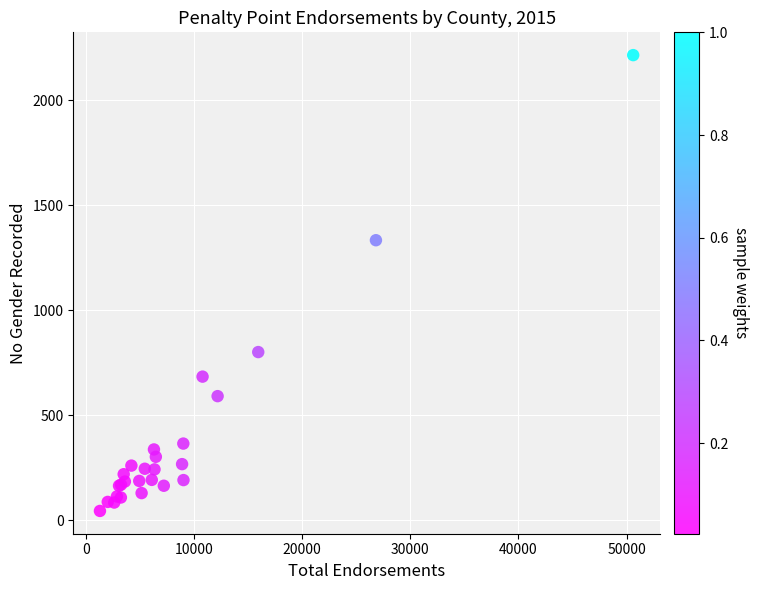

What Y value in the scatter plot is closest to 1130?

1334